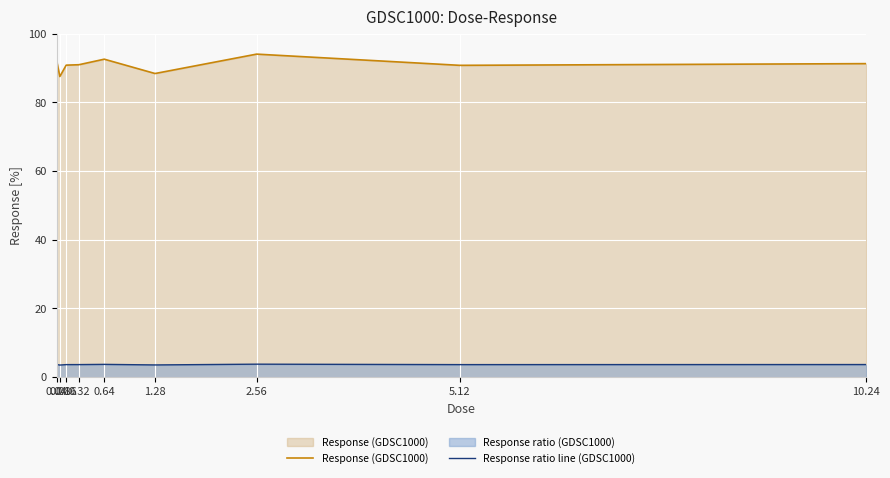

At which category is the sum across all series the highest?

2.56